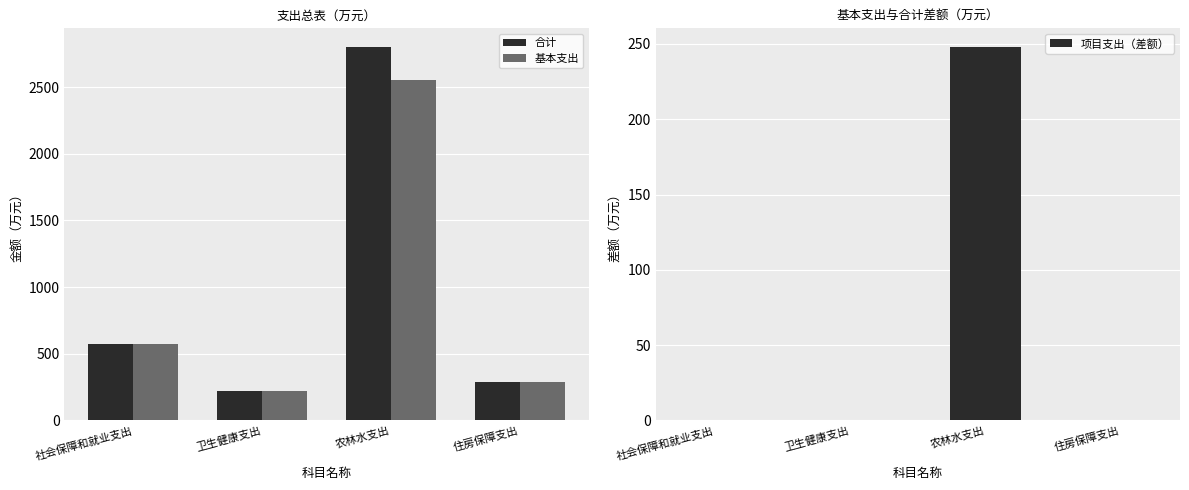

Which series has the largest range (max minus min)?

合计